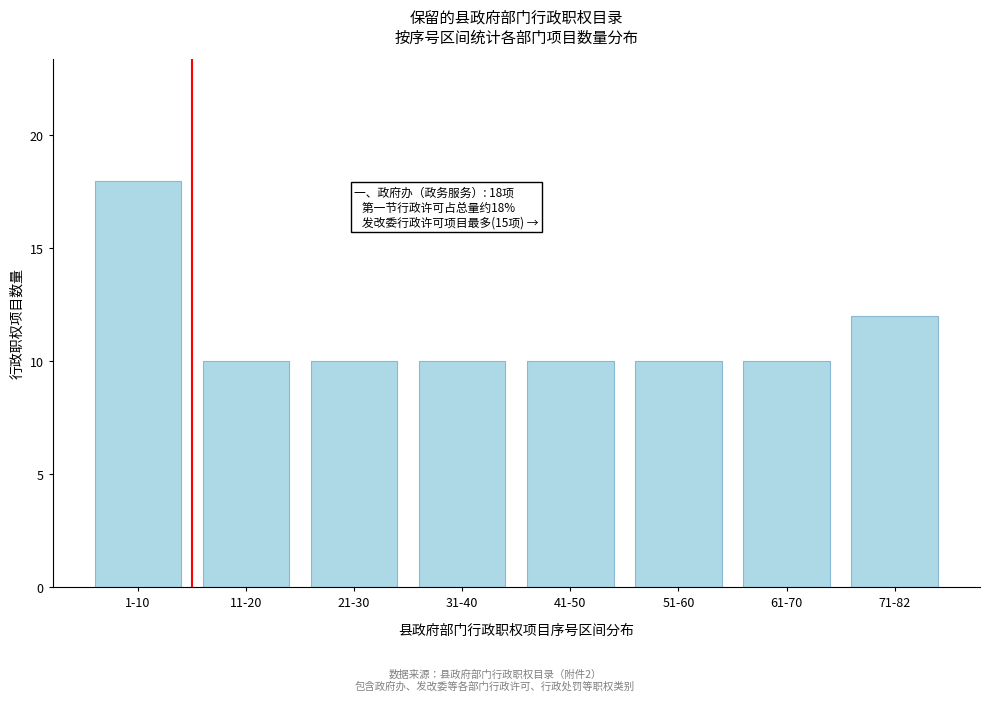

Reading left to right, list all the values displayed in this chart.

1-10=18	11-20=10	21-30=10	31-40=10	41-50=10	51-60=10	61-70=10	71-82=12